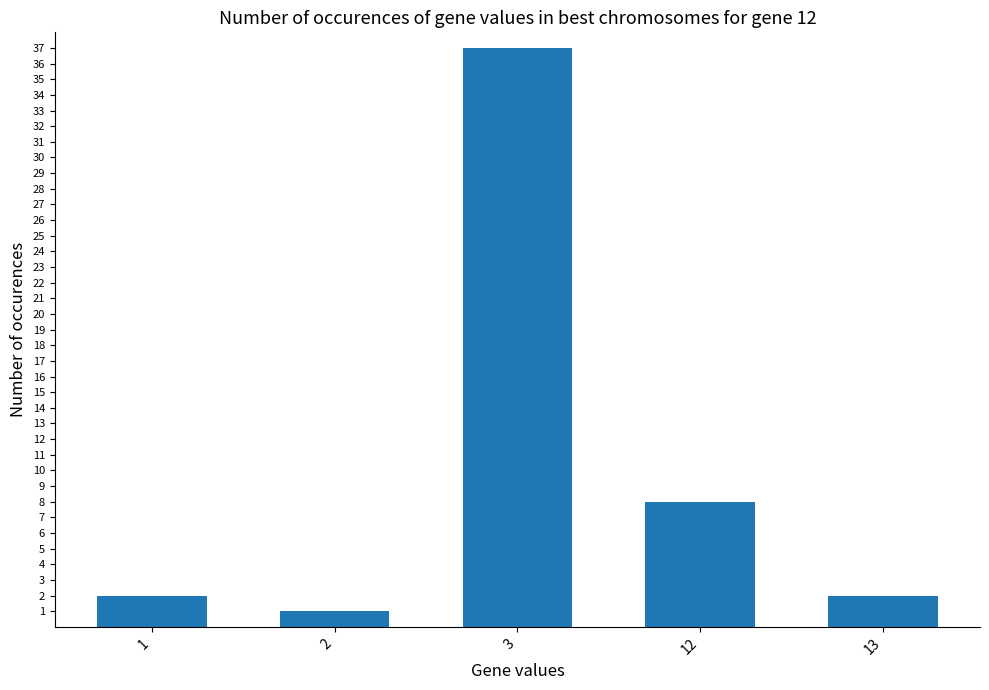

The value at 3 is 15. True or false?

False